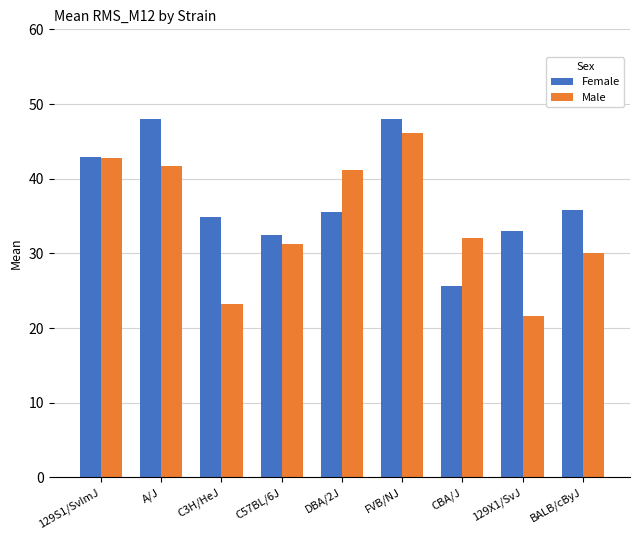

Is it true that Male equals 11.3 at C3H/HeJ?

False